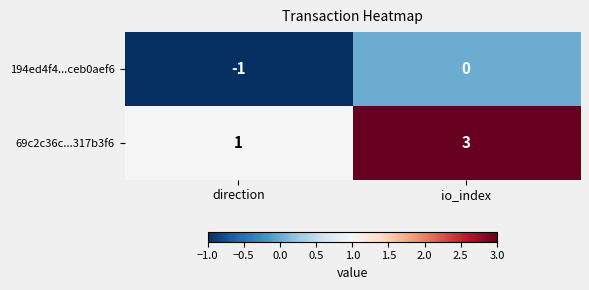

At which category does the chart reach its peak across all series?

io_index